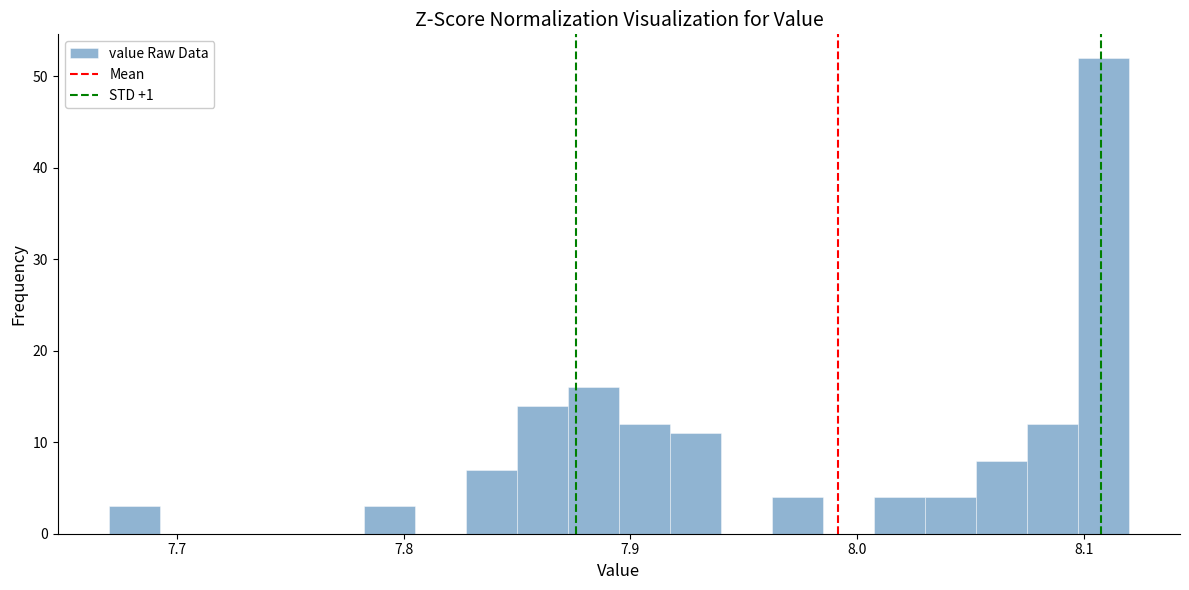

Around what value on the x-axis is the tallest bar? Give the approximate position of its centre, as read against the axis.

8.11